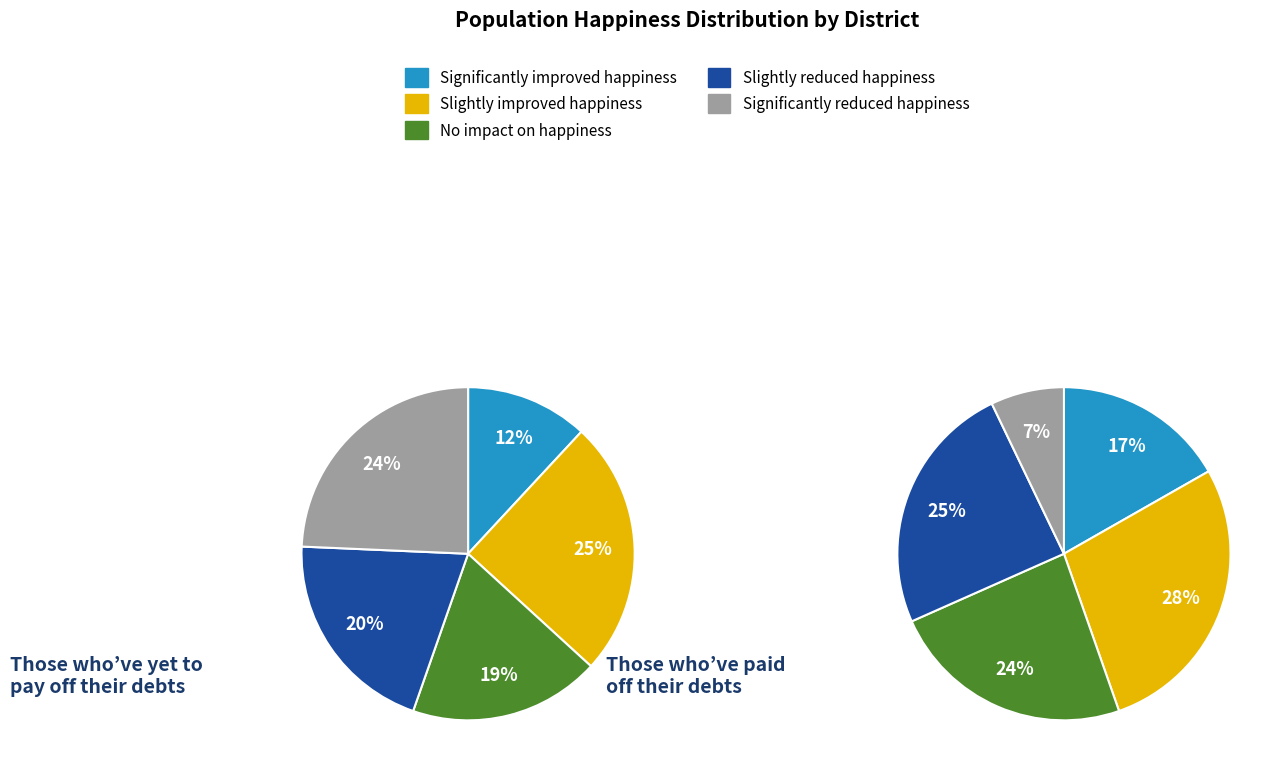

True or false: 駒場二丁目 accounts for 23% of the total.

False